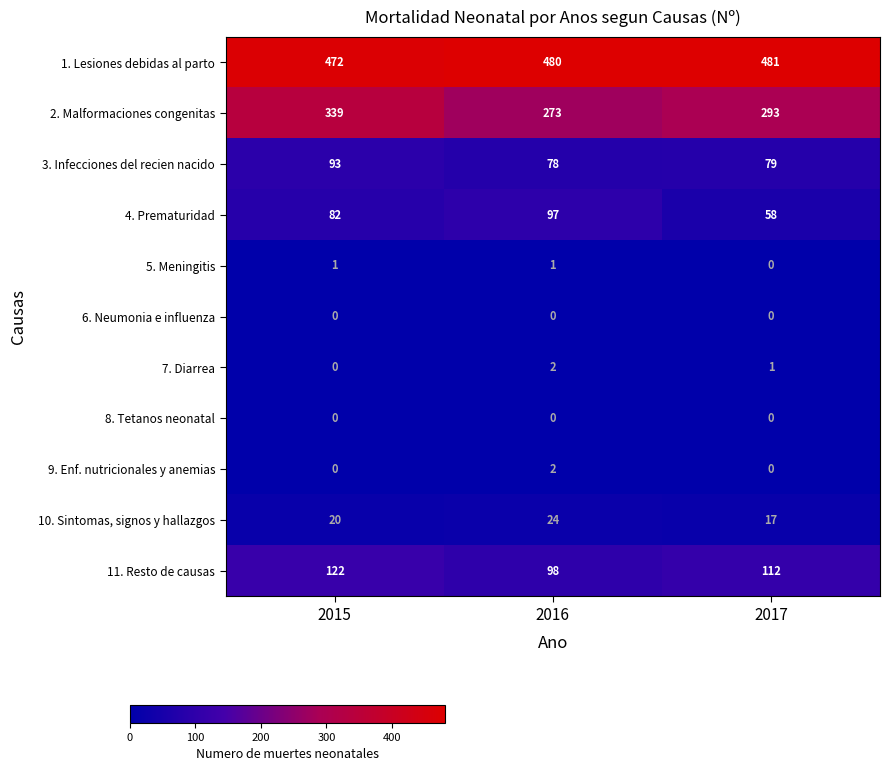

At which category is the sum across all series the highest?

2015